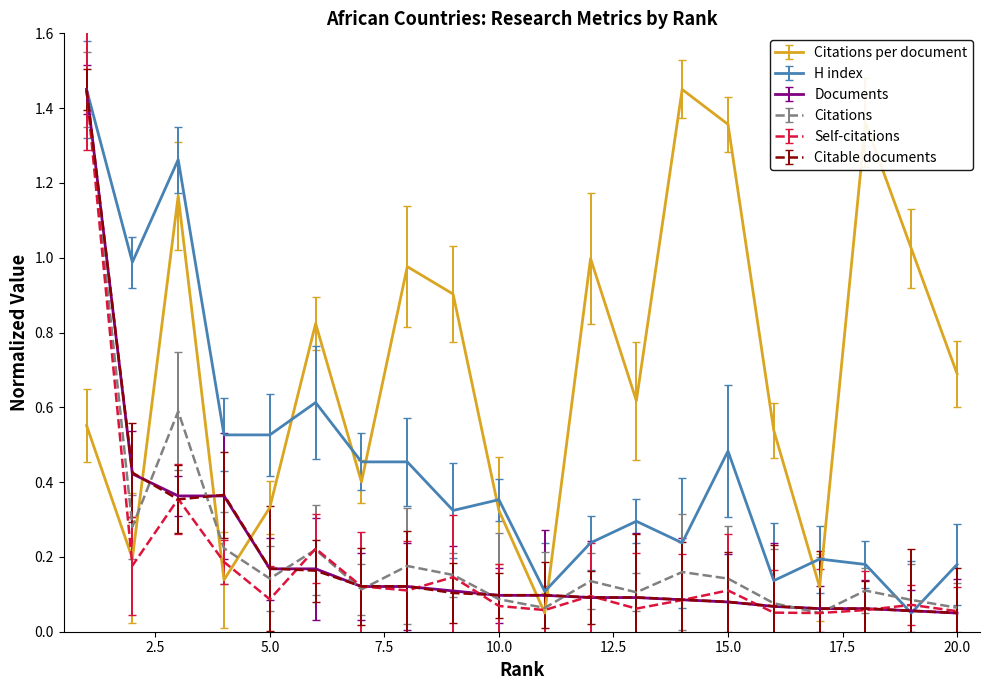

What is the sum of all H index values?

9.1